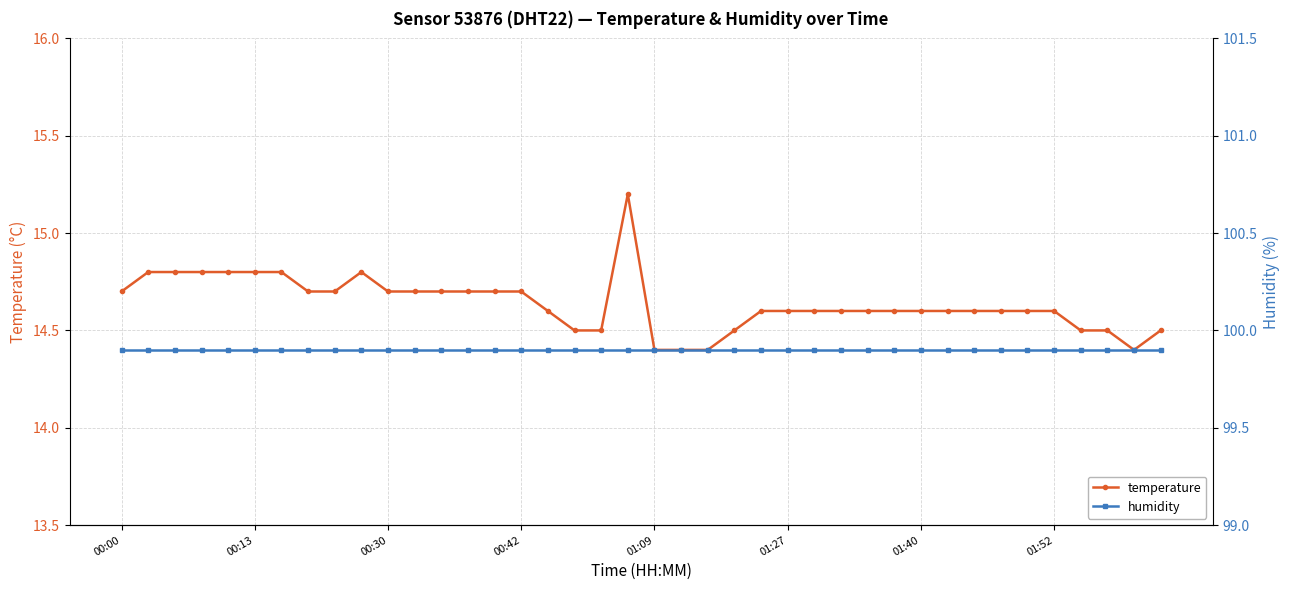

True or false: humidity has more than 0 points higher than both neighbors.

False